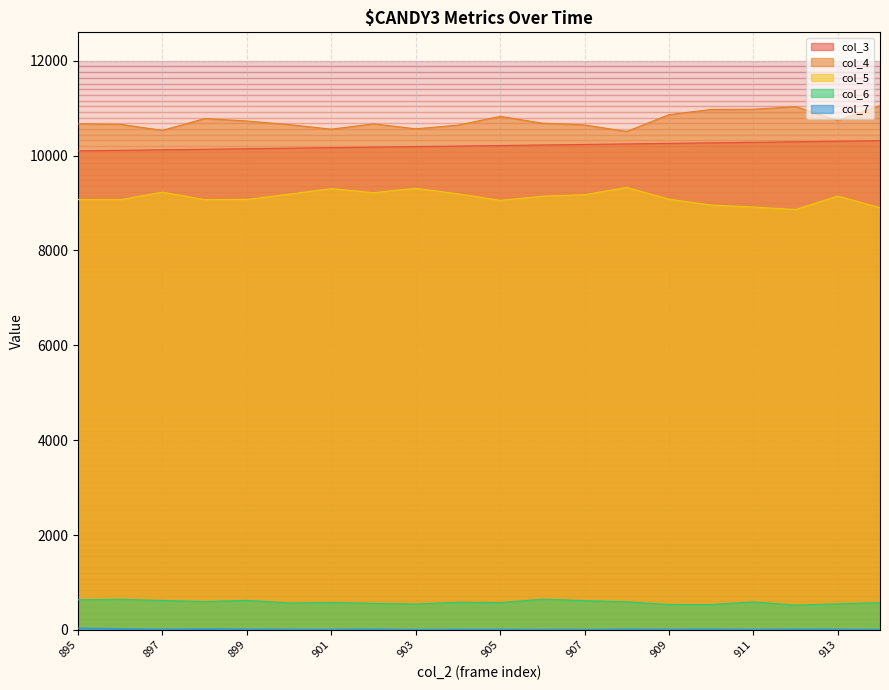

How many lines are shown in the chart?

5